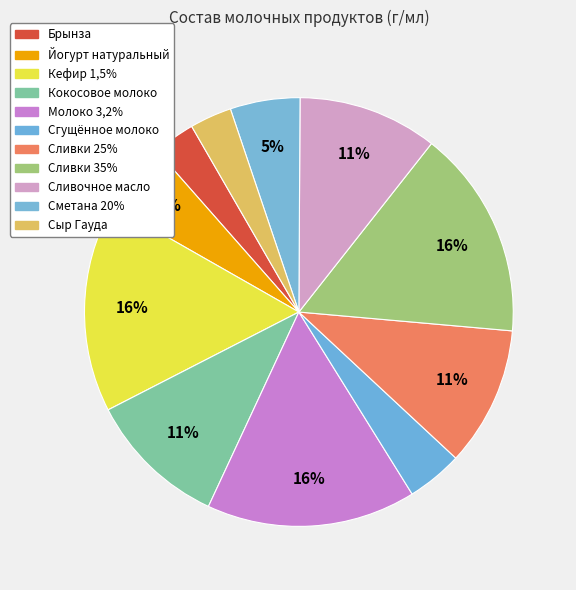

What is the smallest slice in the pie chart?

Брынза